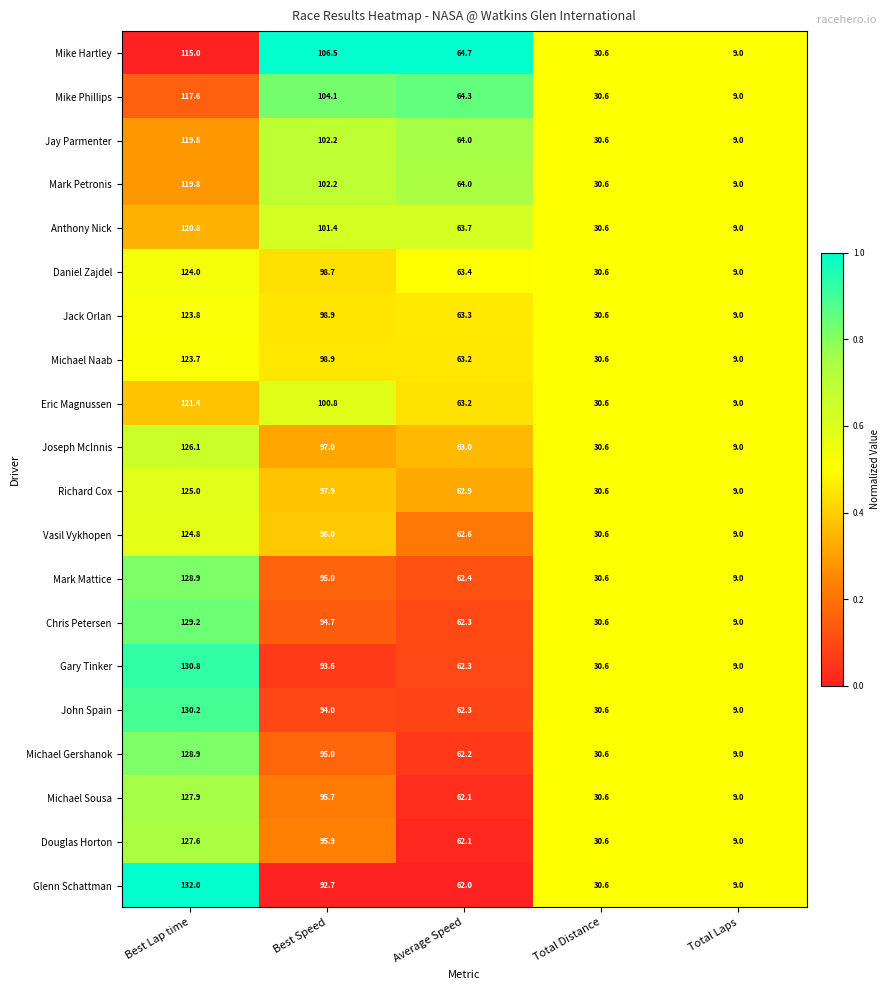

At which label is Anthony Nick closest to 64?

Average Speed